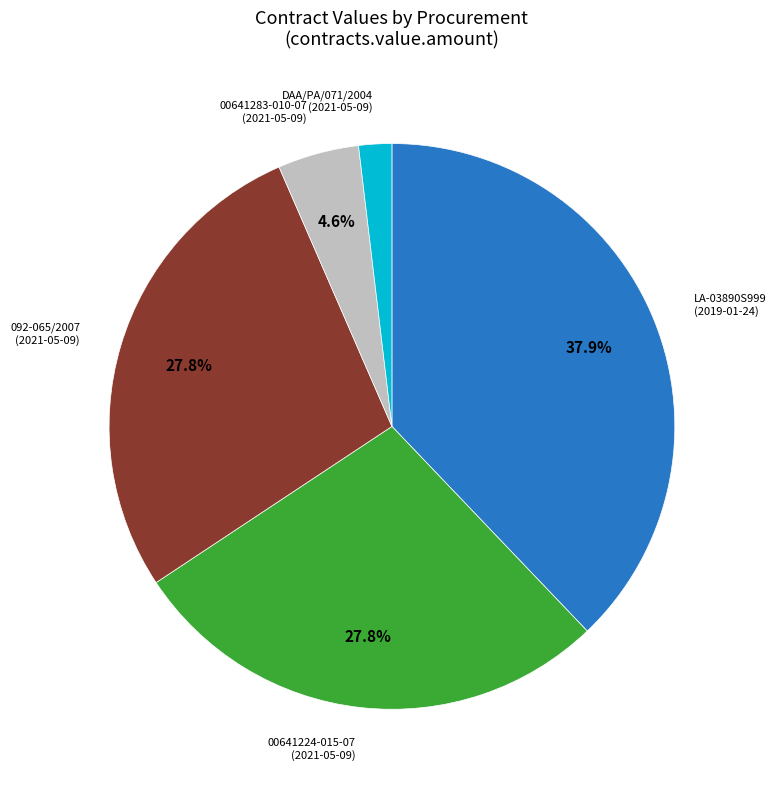

How many segments does this pie chart have?

5